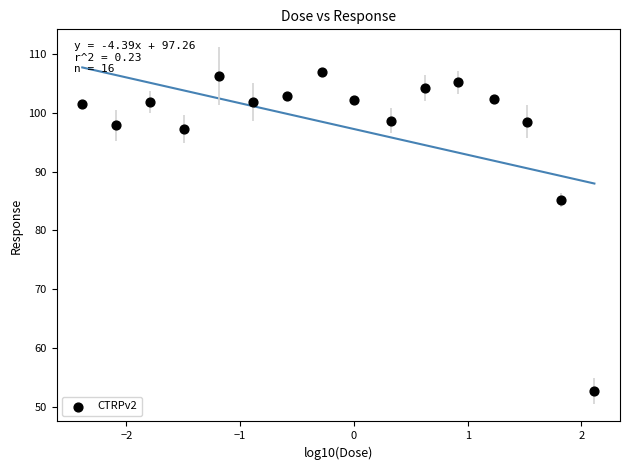

What is the range of X values (max minus min)?

4.5